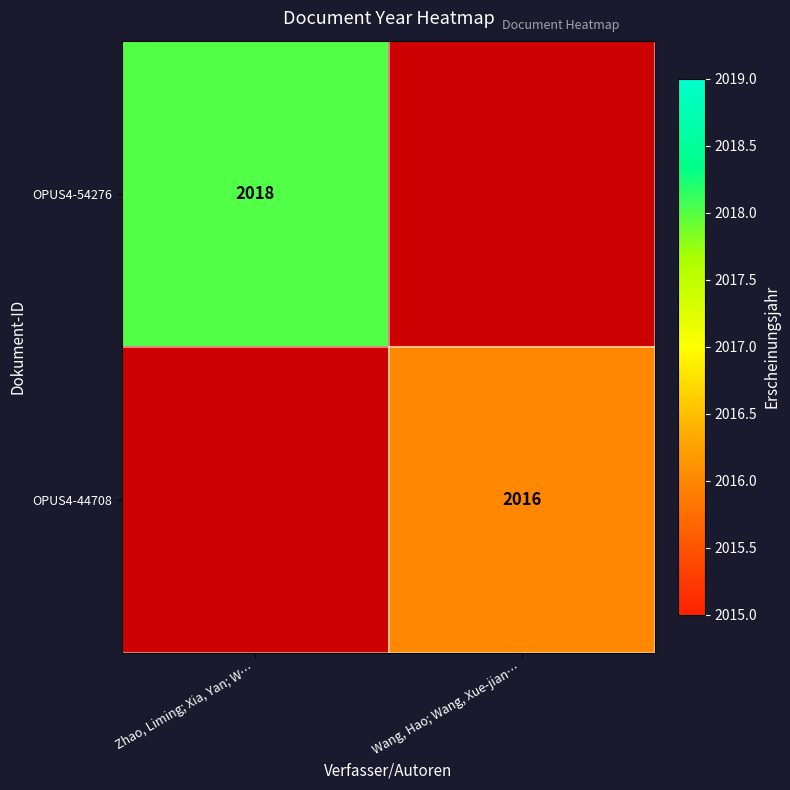

The value of OPUS4-54276 at Zhao, Liming; Xia, Yan; W… is 2018. True or false?

True